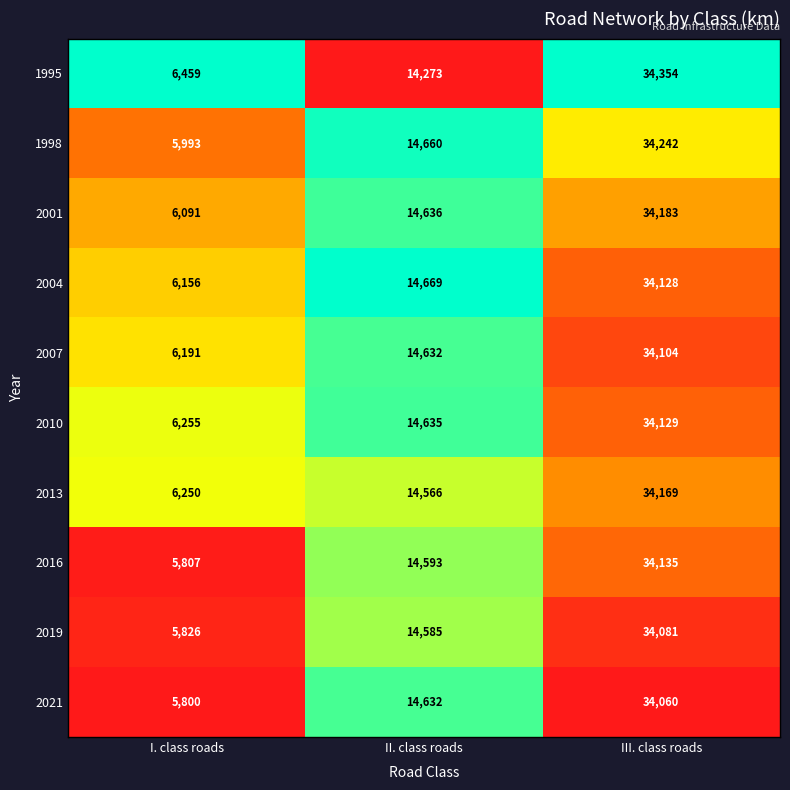

At which category is the sum across all series the highest?

III. class roads